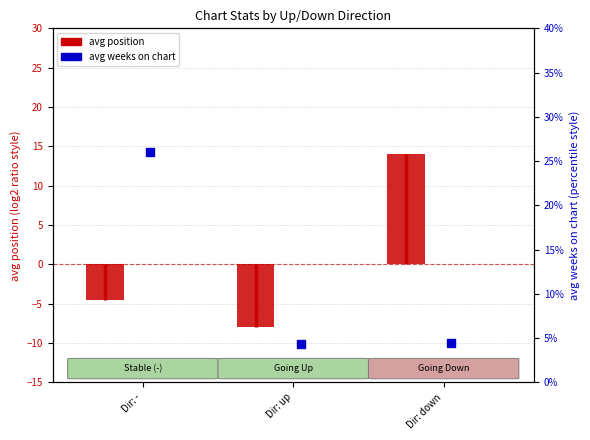

Is the value of avg_weeks_on_chart at down greater than the value of avg_position at up?

Yes